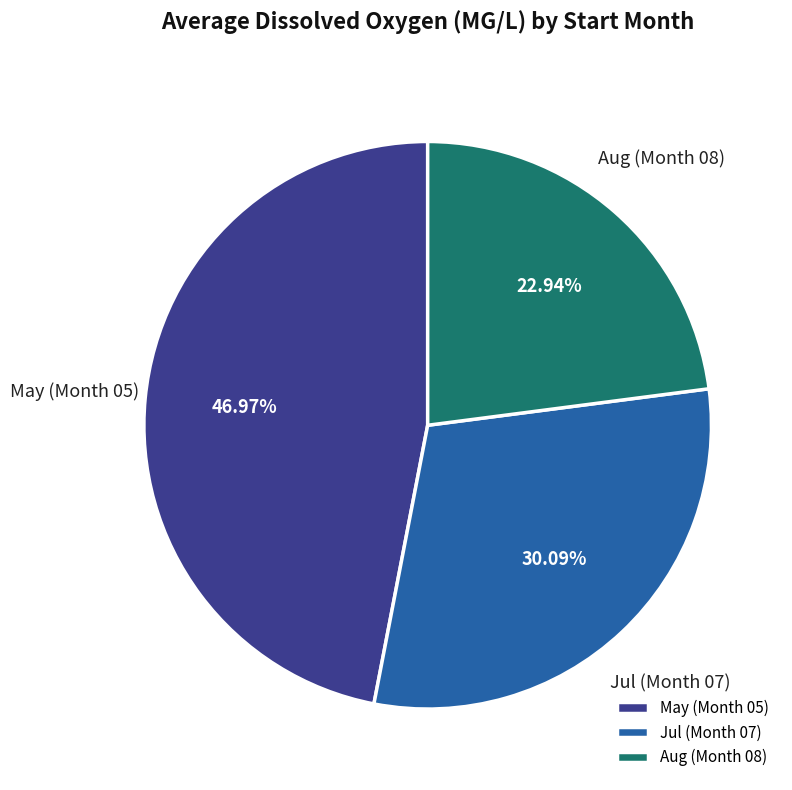

How many slices are in this pie chart?

3